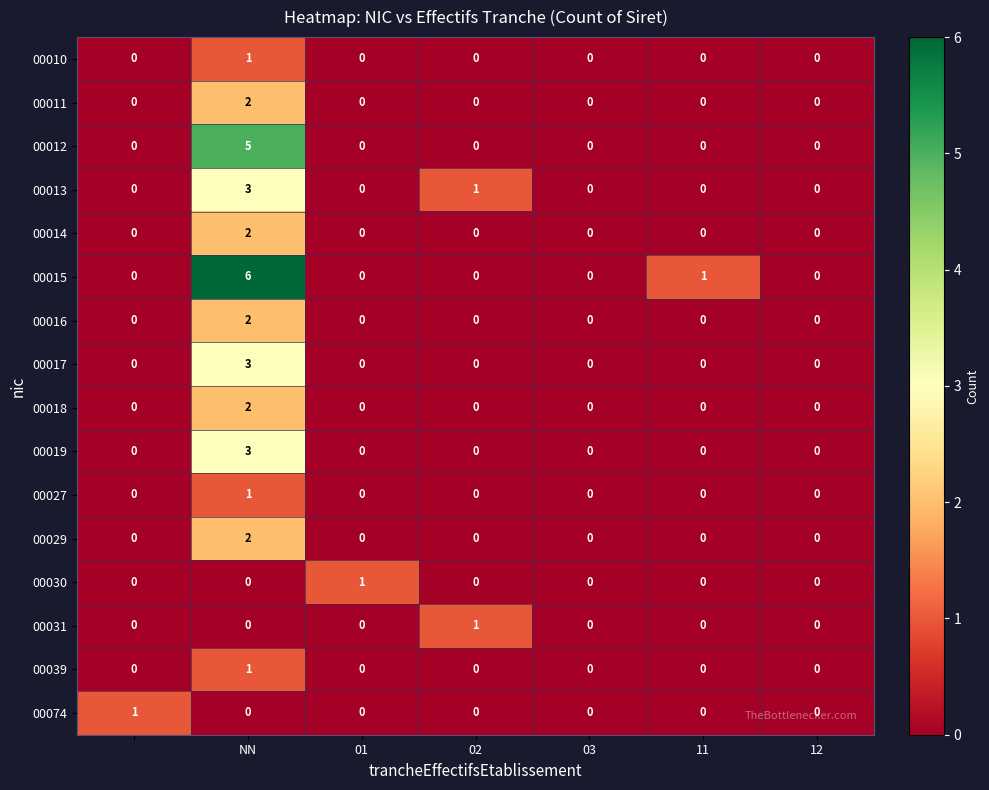

Which series has the largest total across all categories?

00015